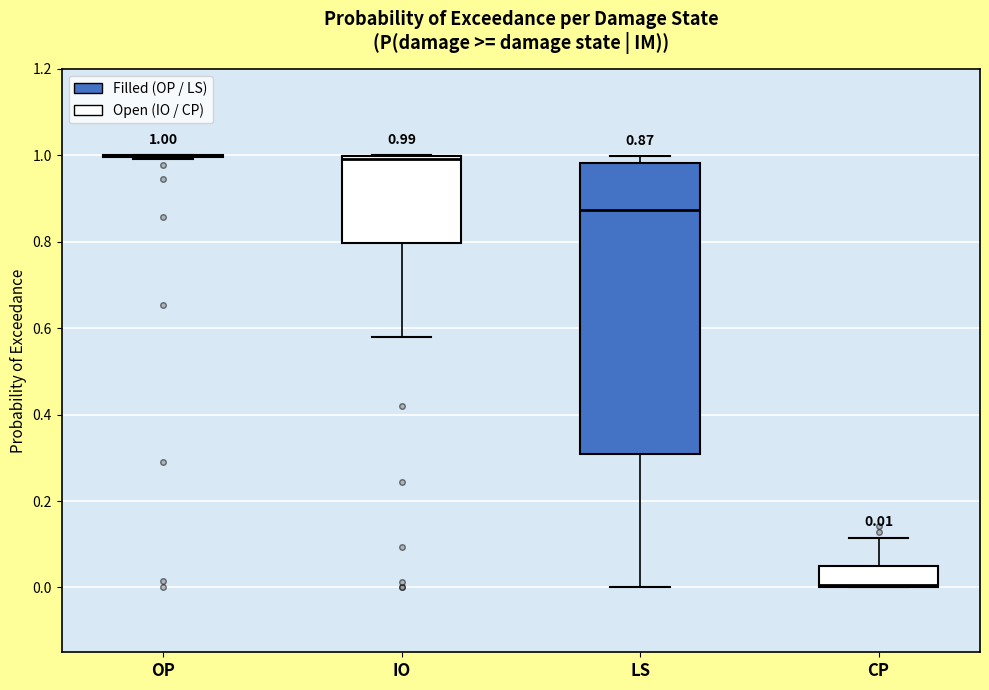

Comparing the boxes themselves (not the whiskers), which one is the tallest?

LS